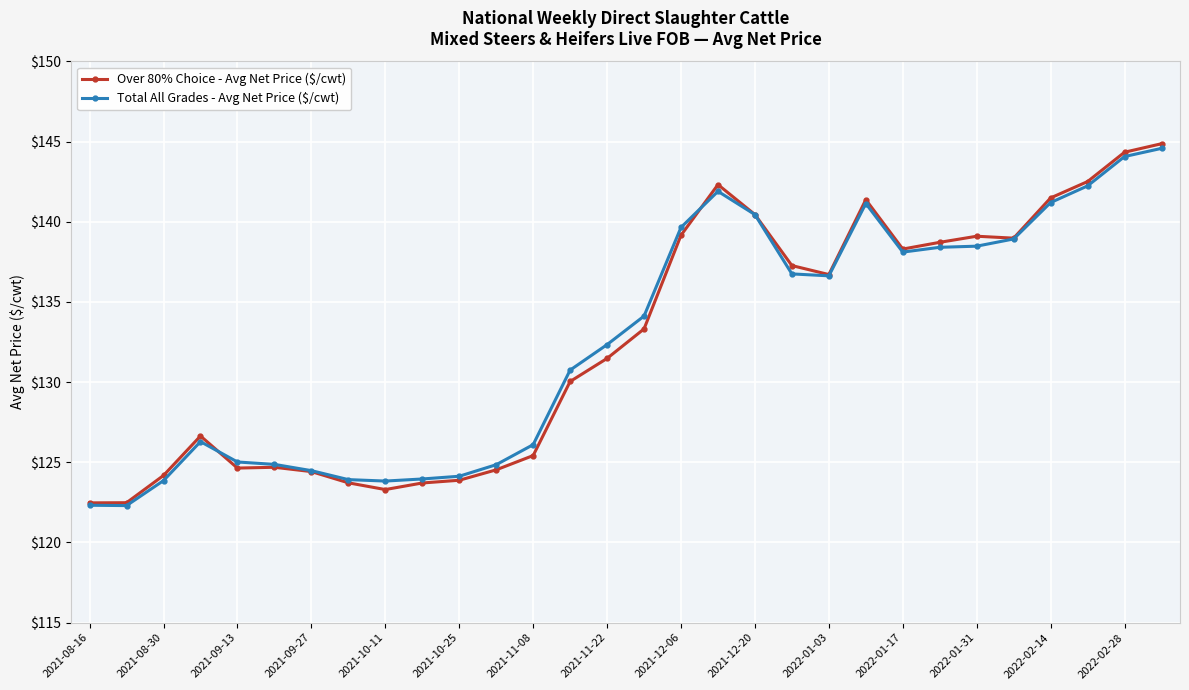

At how many categories does at least one series exceed 128?

17